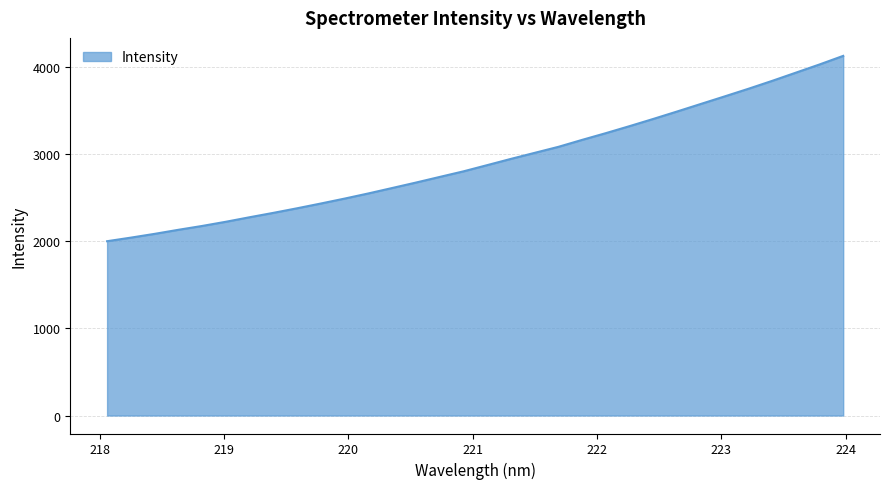

What is the difference between the maximum and minimum values?

2125.9